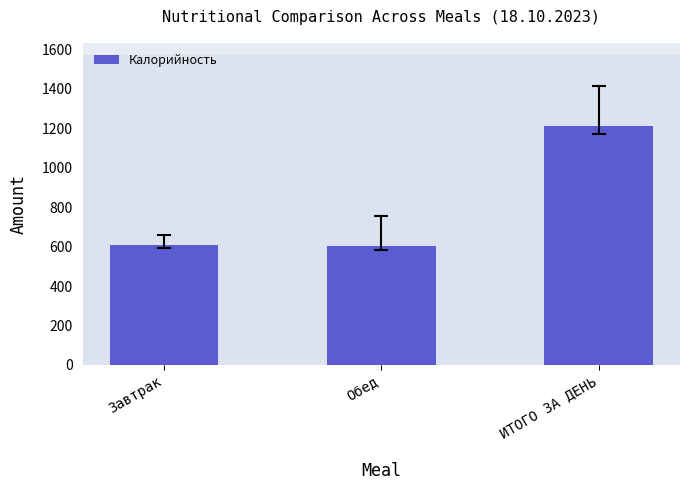

What position from the right is ИТОГО ЗА ДЕНЬ?

1